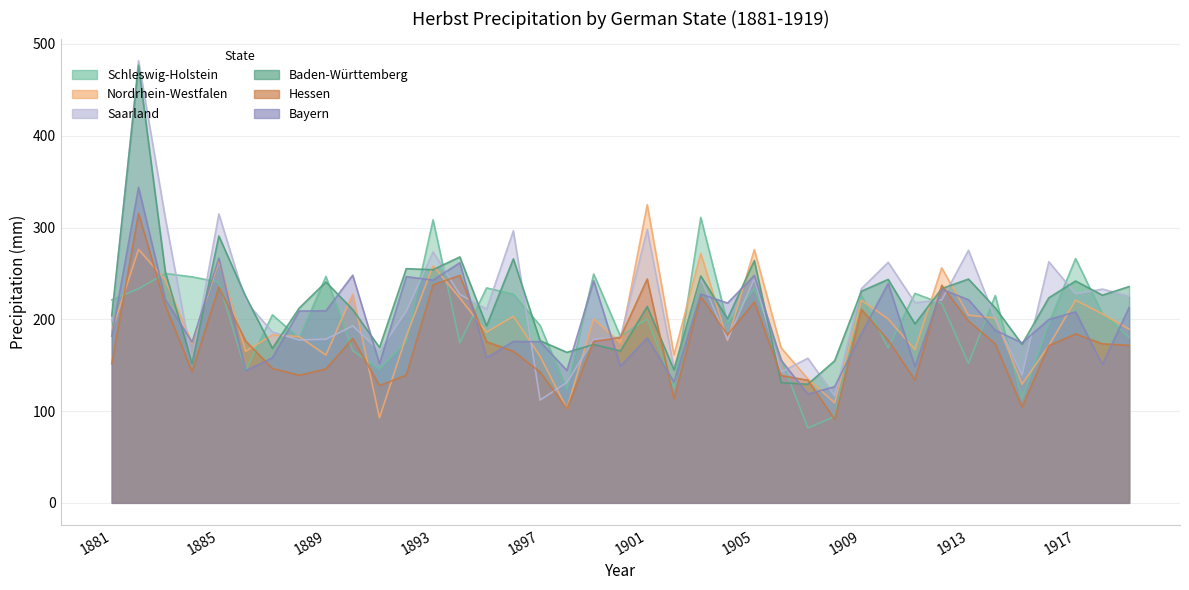

What is the difference between the second highest and minimum values in the Hessen series?

156.7